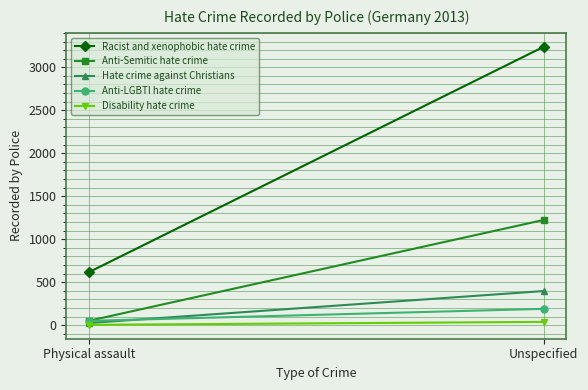

True or false: Racist and xenophobic hate crime has a value of 900 at Physical assault.

False